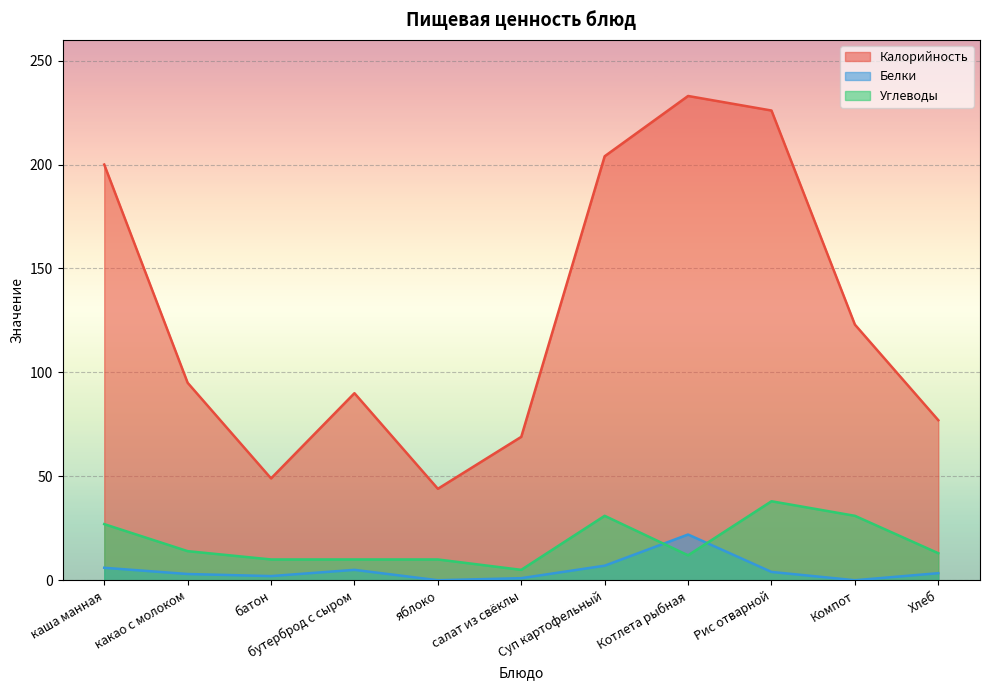

Does the chart display data point markers on the line(s)?

No